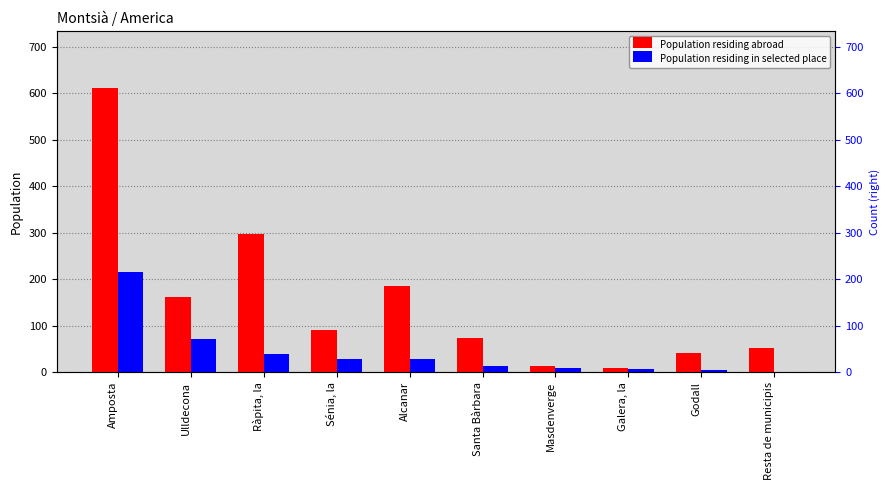

What is the difference between the second highest and minimum values in the Population residing abroad series?

290